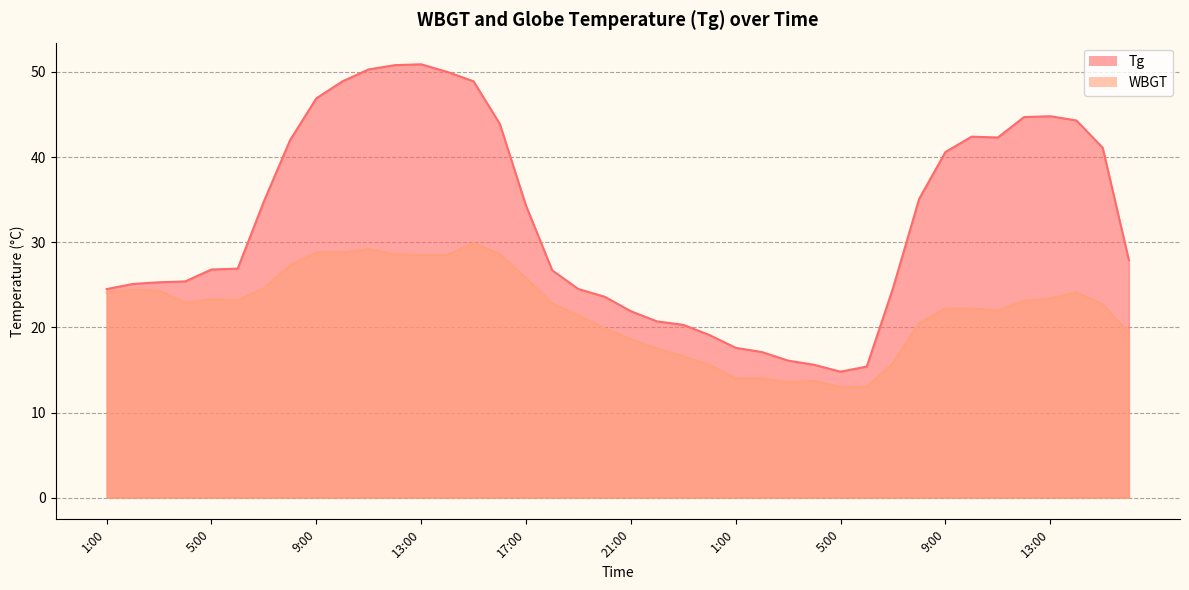

Is the value of Tg at 4:00 greater than the value of WBGT at 23:00?

Yes